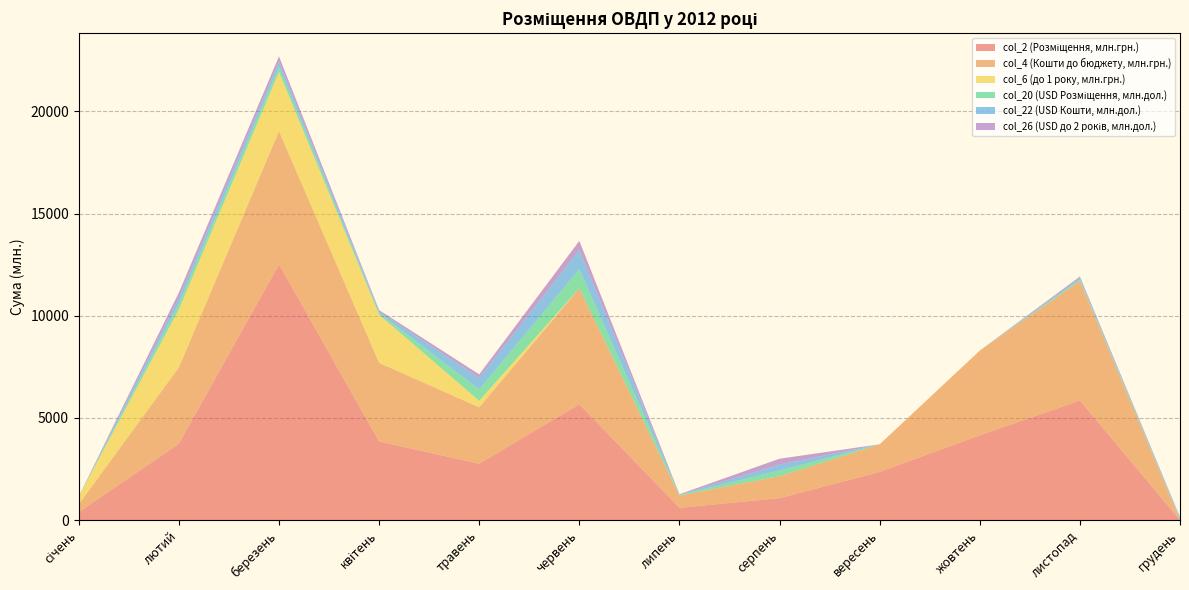

Reading left to right, extract all data points from this chart.

col_2 (Розміщення, млн.грн.): січень=386.6	лютий=3738.1	березень=12519.4	квітень=3848.8	травень=2760.0	червень=5670.9	липень=600.0	серпень=1072.8	вересень=2354.6	жовтень=4147.6	листопад=5849.1	грудень=0.0
col_4 (Кошти до бюджету, млн.грн.): січень=386.6	лютий=3738.1	березень=6519.4	квітень=3848.8	травень=2760.0	червень=5670.9	липень=600.0	серпень=1072.8	вересень=1354.6	жовтень=4147.6	листопад=5849.1	грудень=0.0
col_6 (до 1 року, млн.грн.): січень=386.6	лютий=2835.3	березень=2895.6	квітень=2353.7	травень=320.0	червень=0.0	липень=0.0	серпень=0.0	вересень=0.0	жовтень=0.0	листопад=0.0	грудень=0.0
col_20 (USD Розміщення, млн.дол.): січень=1.9	лютий=277.7	березень=254.9	квітень=79.7	травень=558.7	червень=939.7	липень=22.2	серпень=285.8	вересень=0.0	жовтень=0.0	листопад=74.1	грудень=48.2
col_22 (USD Кошти, млн.дол.): січень=1.9	лютий=277.7	березень=254.9	квітень=79.7	травень=558.7	червень=939.7	липень=22.2	серпень=285.8	вересень=0.0	жовтень=0.0	листопад=74.1	грудень=48.2
col_26 (USD до 2 років, млн.дол.): січень=0.0	лютий=271.0	березень=254.9	квітень=68.7	травень=173.6	червень=446.3	липень=20.0	серпень=285.8	вересень=0.0	жовтень=0.0	листопад=74.1	грудень=48.2